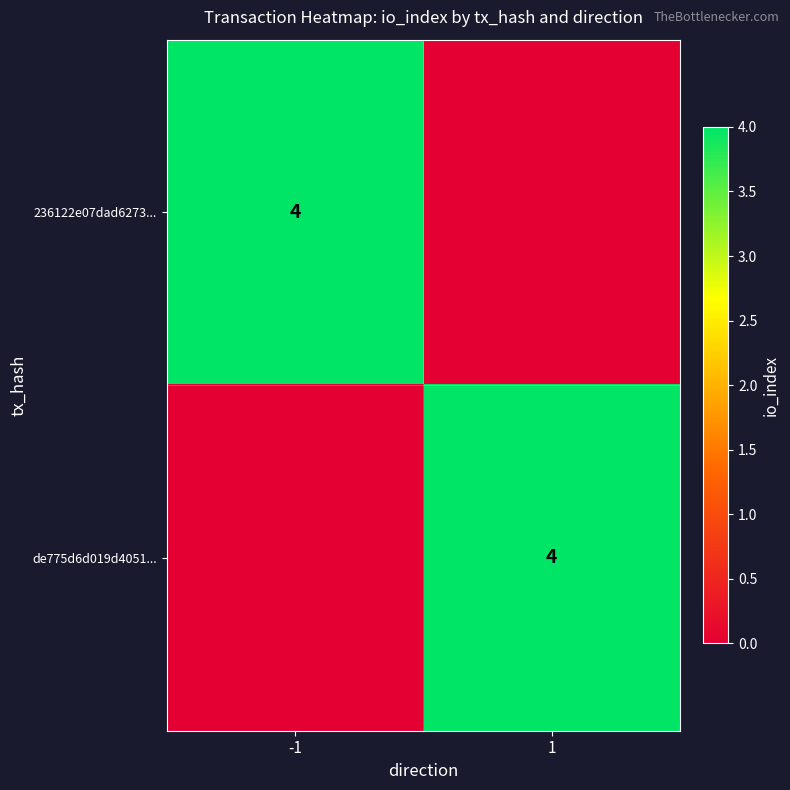

What is the spread (max minus min) of values at 1?

4